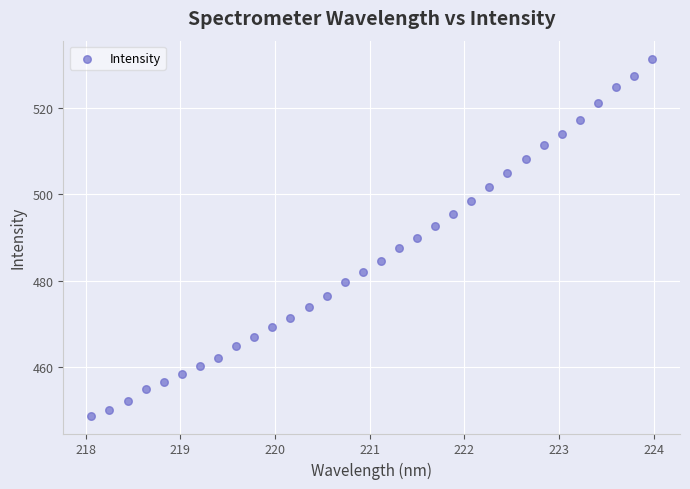

What is the range of Y values (max minus min)?

83.0